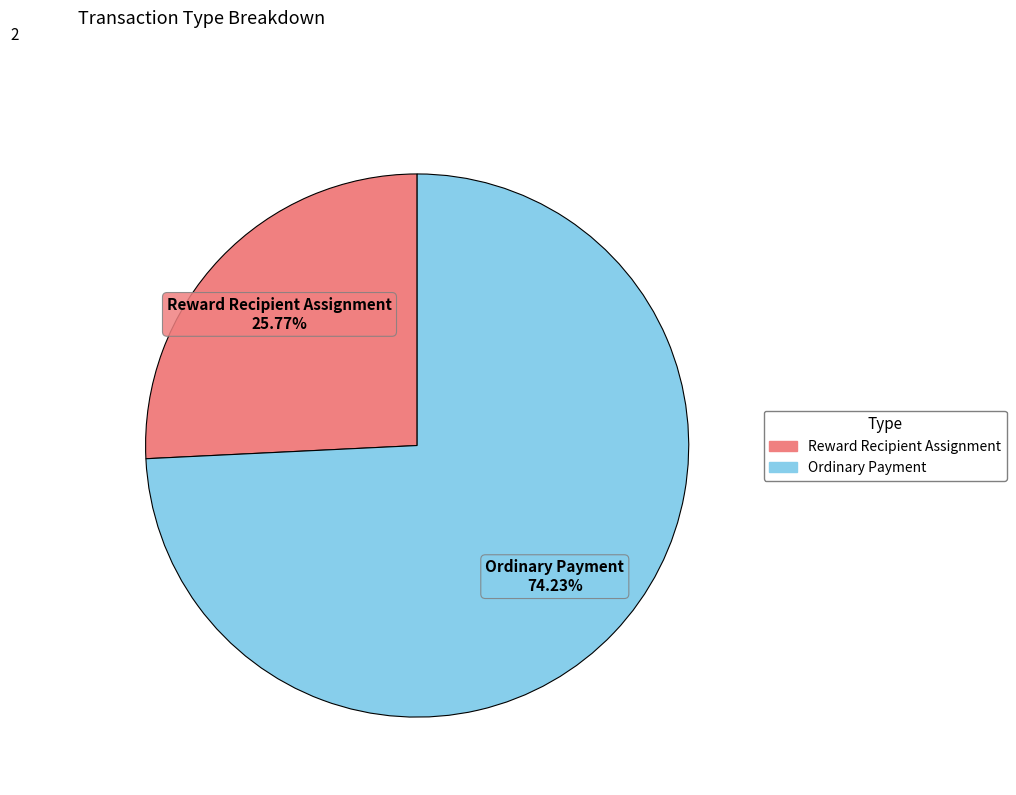

What is the smallest slice in the pie chart?

Reward Recipient Assignment